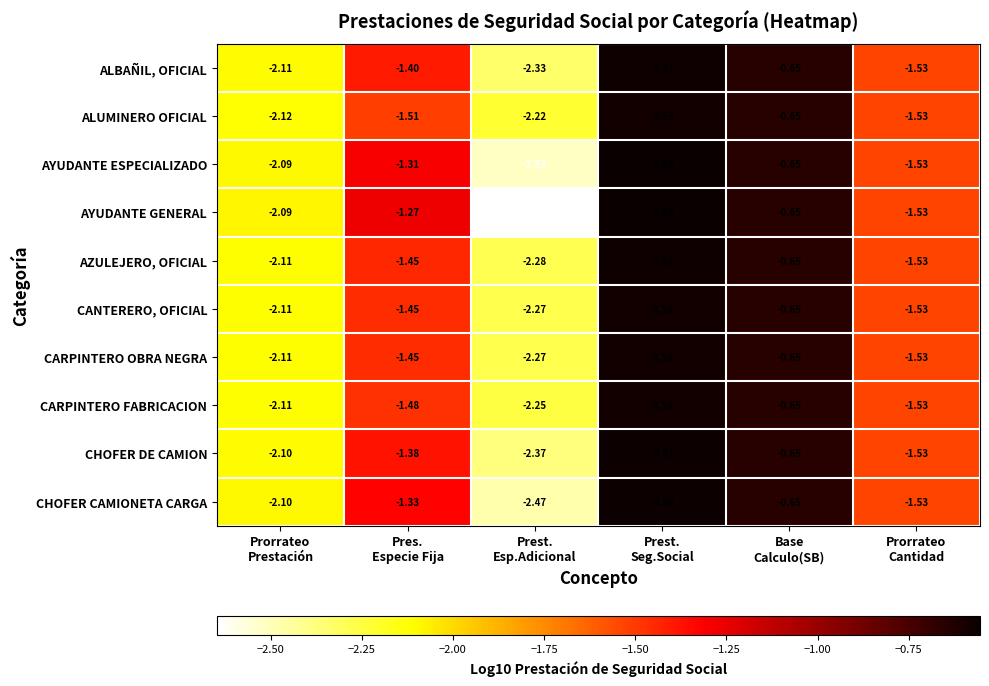

Which series has the widest spread of values?

AYUDANTE GENERAL